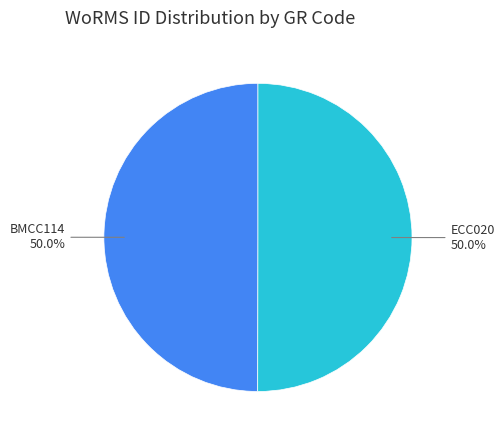

To the nearest percent, what portion does ECC020 represent?

50%